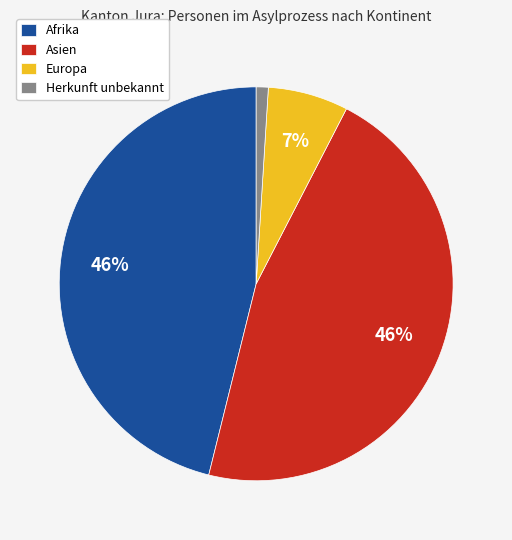

To the nearest percent, what is the combined percentage of Asien and Afrika?

92%